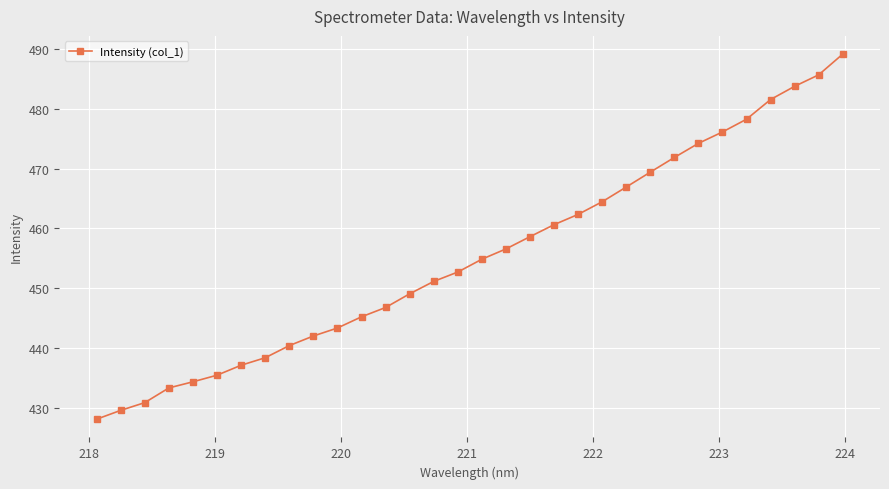

What is the maximum value shown in the chart?

489.1